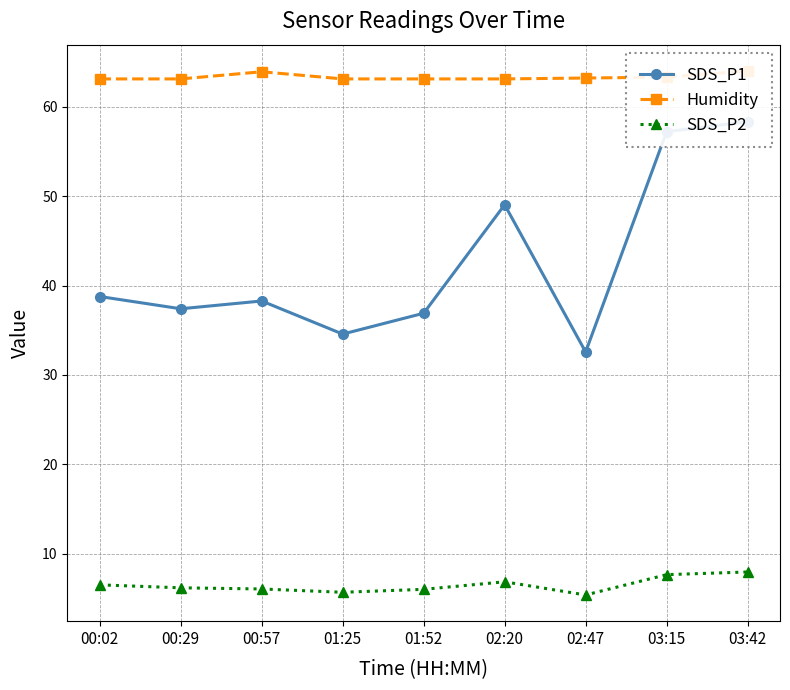

At which category does the chart reach its peak across all series?

03:42